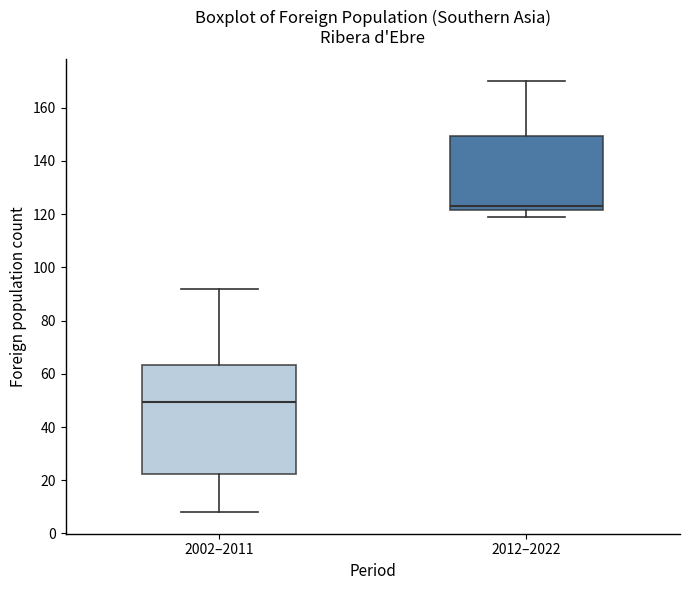

Reading left to right, read every box against the y-axis: the position of its median line, the range the box covers, and the ends of its whiskers. The values are not printed on the chart, so give them approximately, as read against the axis.

2002–2011: median 50, box 22 to 64, whiskers 8 to 92
2012–2022: median 124, box 122 to 150, whiskers 120 to 170